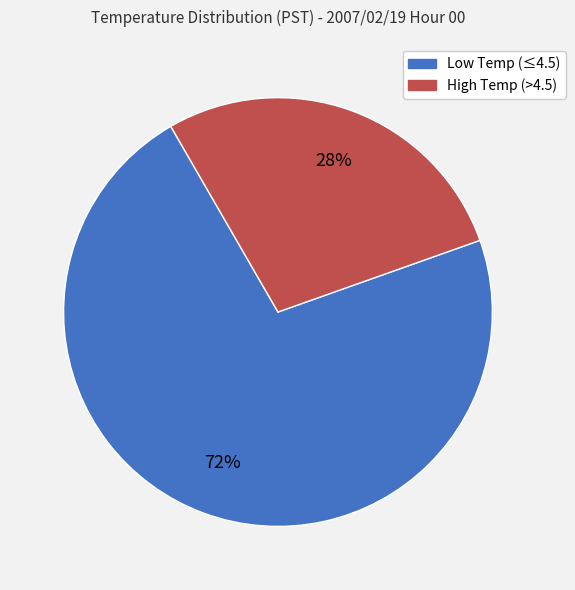

Does any single category account for the majority?

Yes